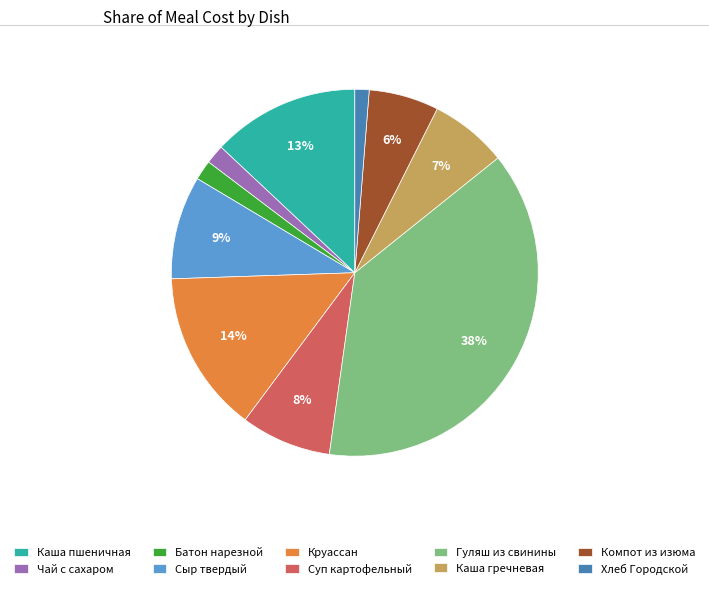

To the nearest percent, what percentage of the pie is Каша пшеничная?

13%